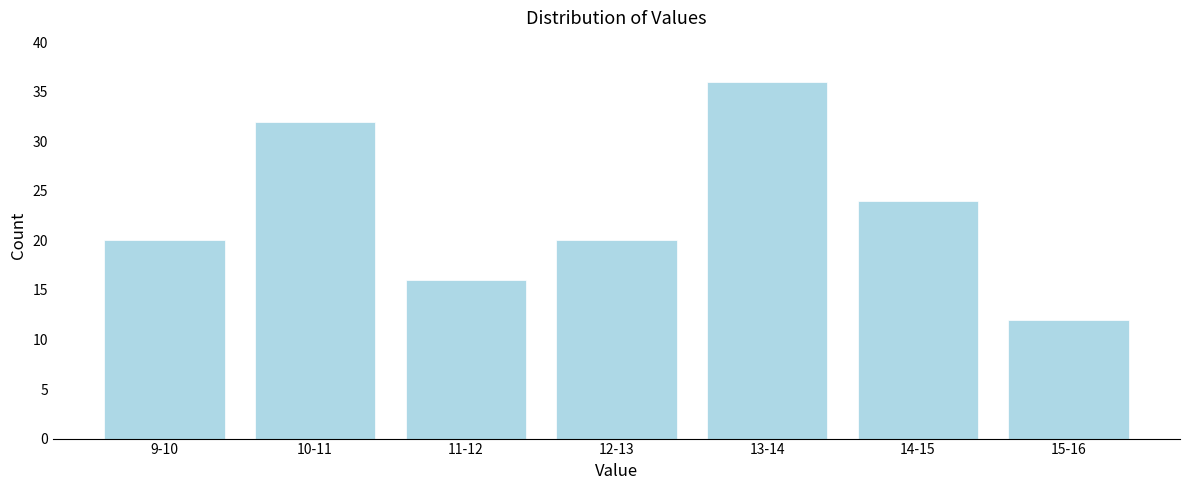

Reading left to right, list all the values displayed in this chart.

20	32	16	20	36	24	12